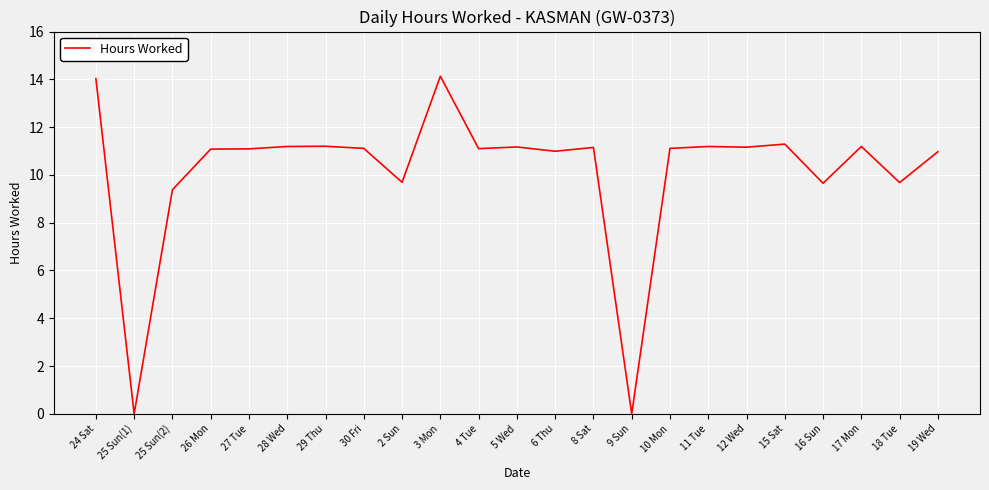

What is the sum of the values at 25 Sun(2) and 6 Thu?

20.4